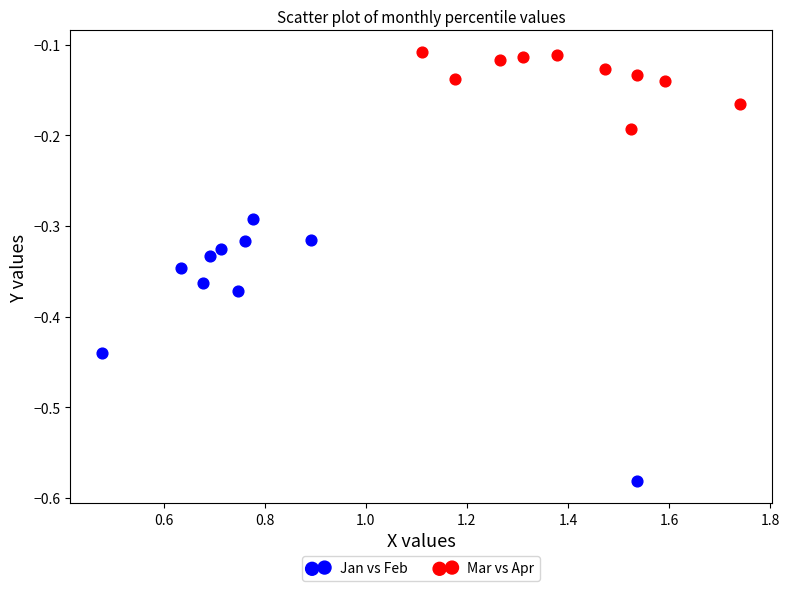

Which series has the widest spread of Y values?

Jan vs Feb